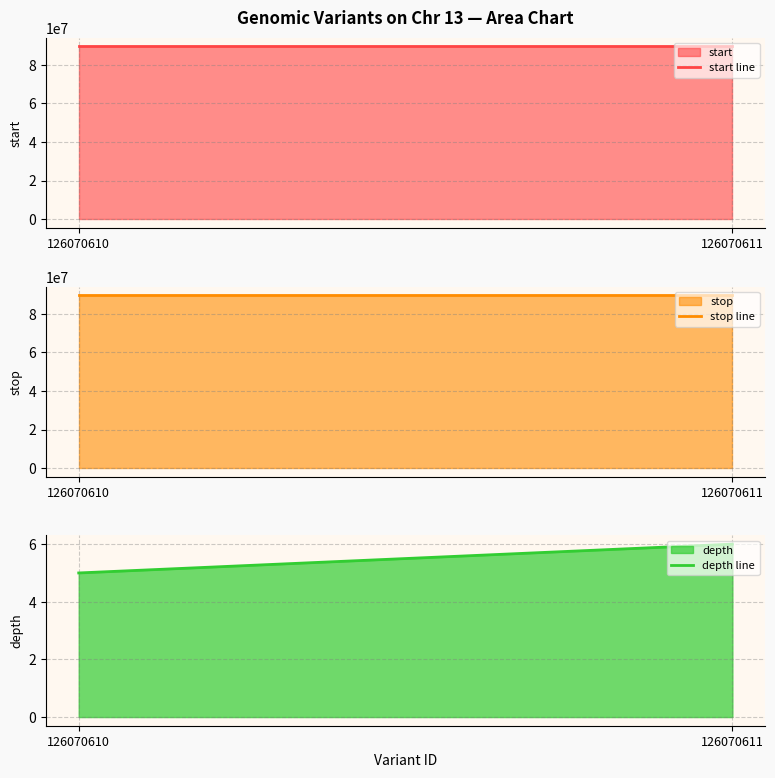

Does the chart have visible grid lines?

Yes